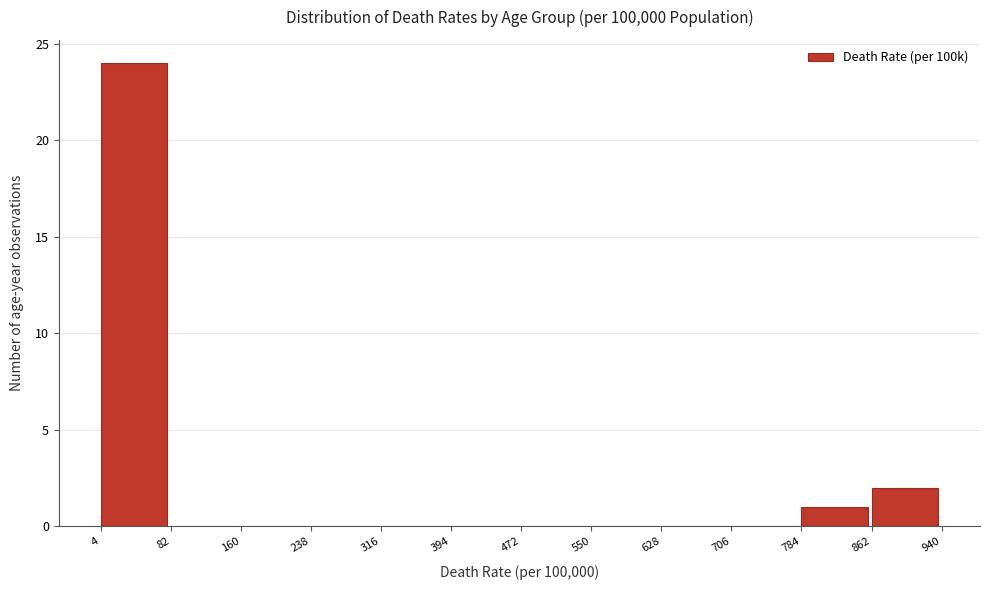

Reading left to right, list every bar in this chart as the range it spans on the x-axis followed by its height. The values are not printed on the chart, so give them approximately, as read against the axis.

4 to 82: 24
82 to 160: 0
160 to 238: 0
238 to 316: 0
316 to 394: 0
394 to 472: 0
472 to 550: 0
550 to 628: 0
628 to 706: 0
706 to 784: 0
784 to 862: 1
862 to 940: 2